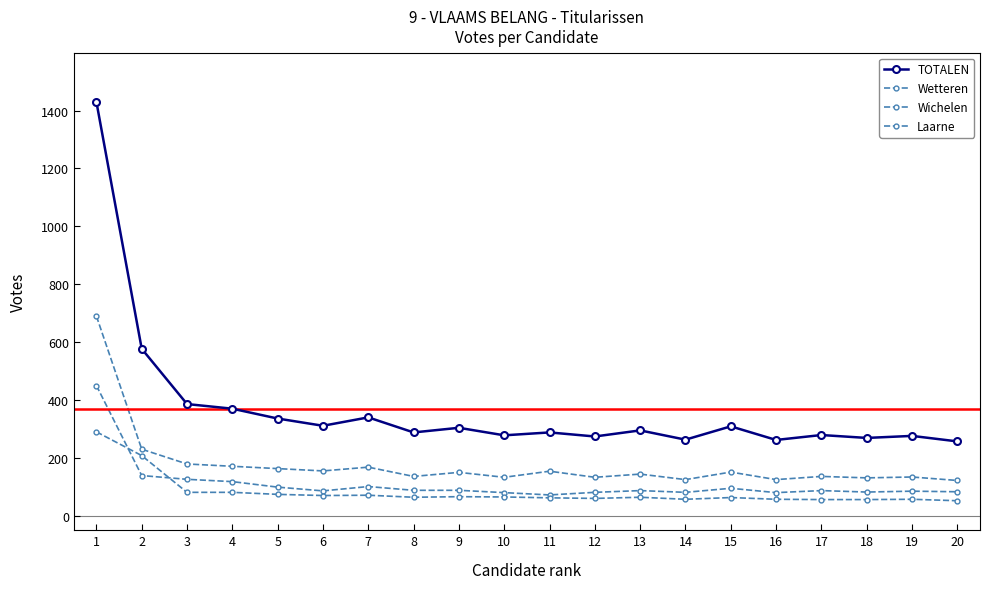

What is the value of the Laarne point at the 19th from the left?

57